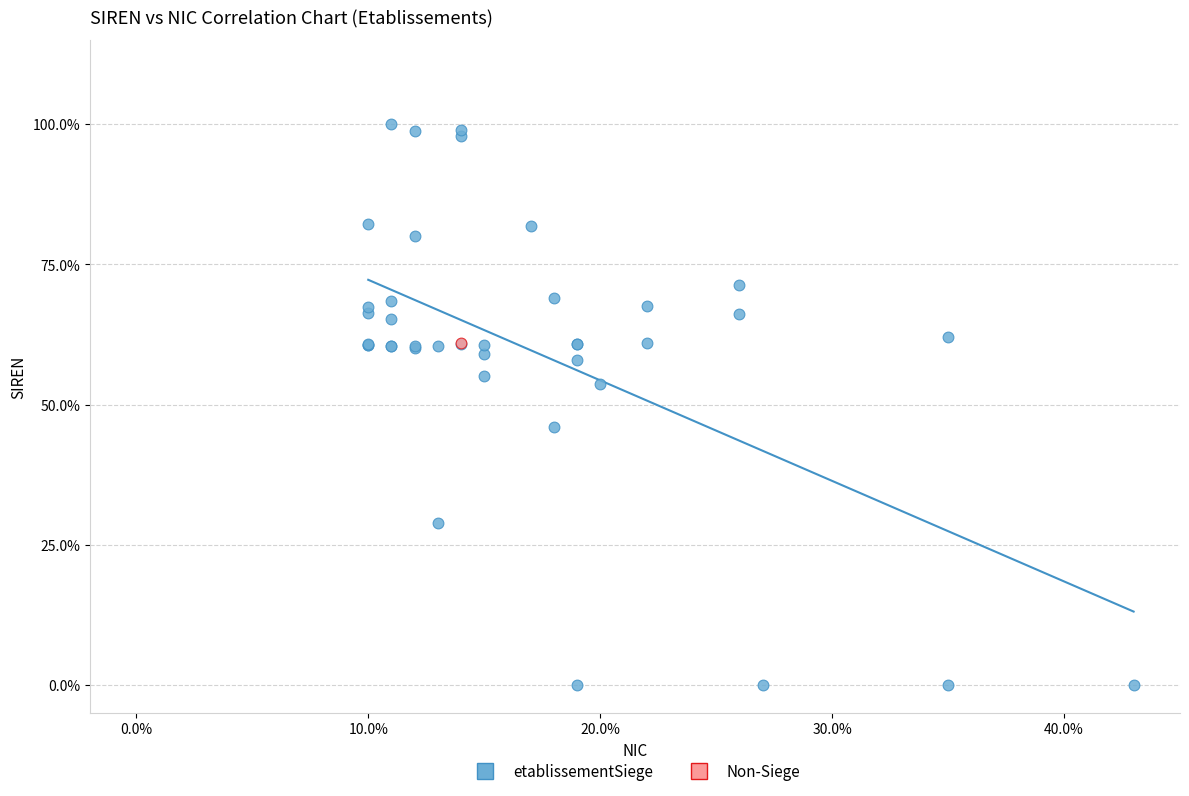

What are all the series names shown in the legend?

etablissementSiege, Non-Siege